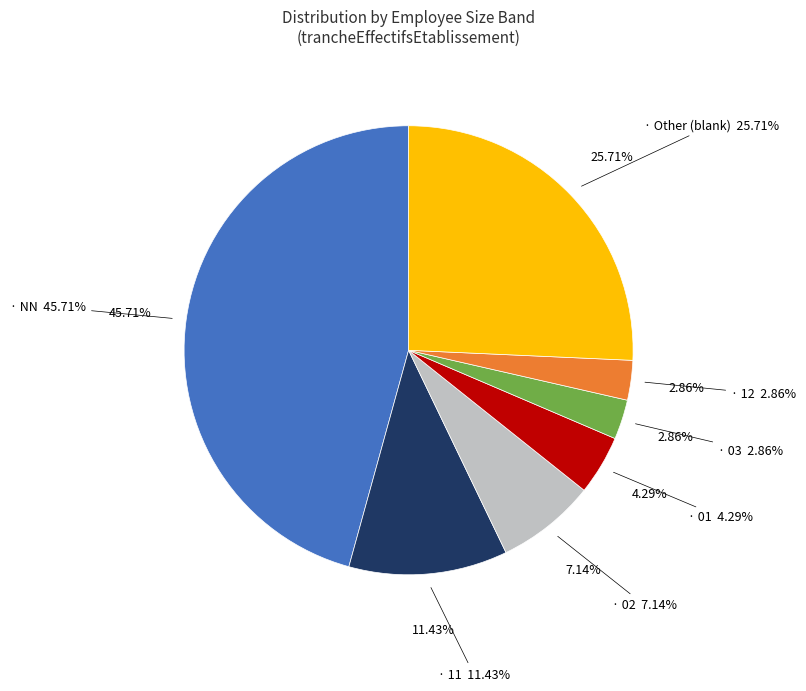

To the nearest percent, what percentage of the pie is 12?

3%